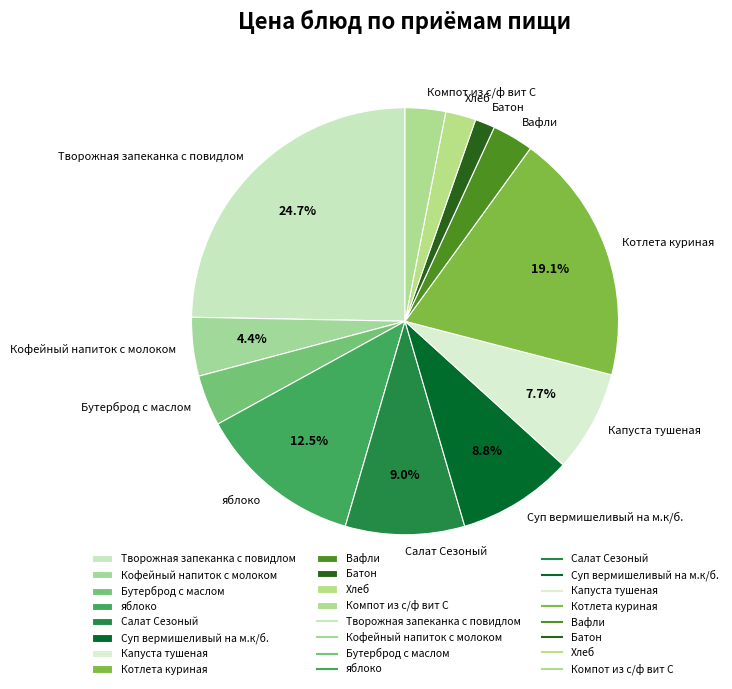

Does Творожная запеканка с повидлом account for over 50% of the chart?

No